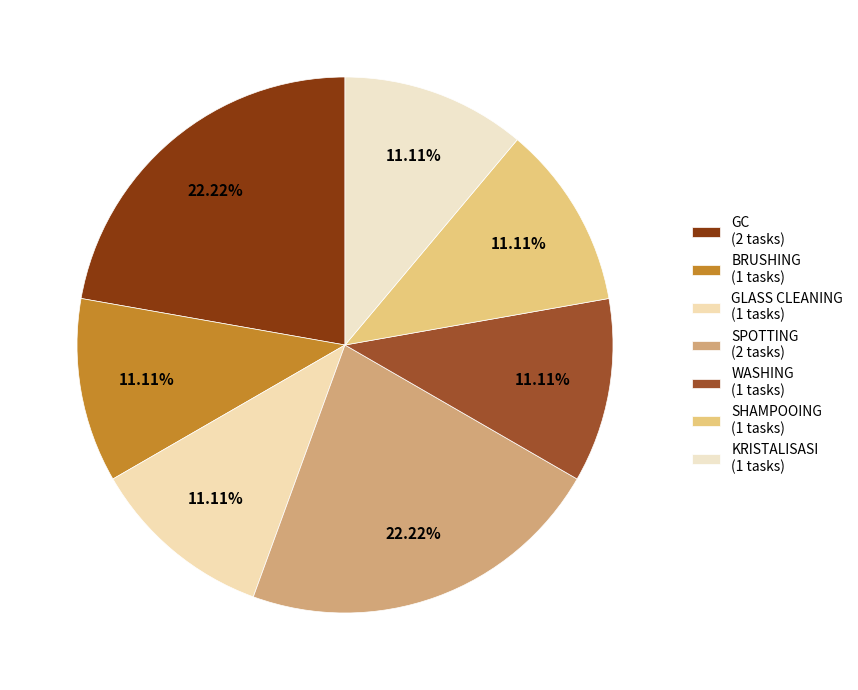

To the nearest percent, what is the difference between the SHAMPOOING and SPOTTING slice percentages?

11%